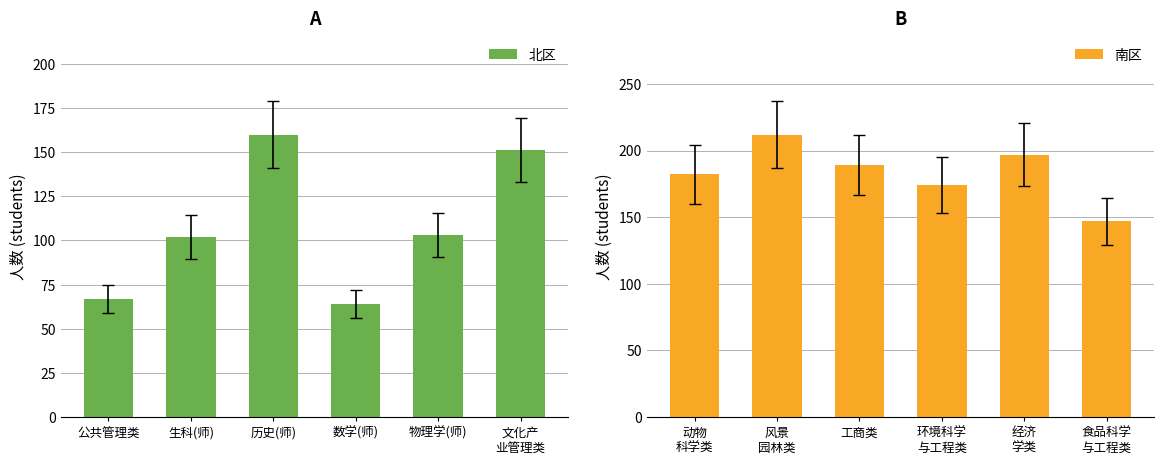

At which label does 北区 reach its peak?

历史(师)